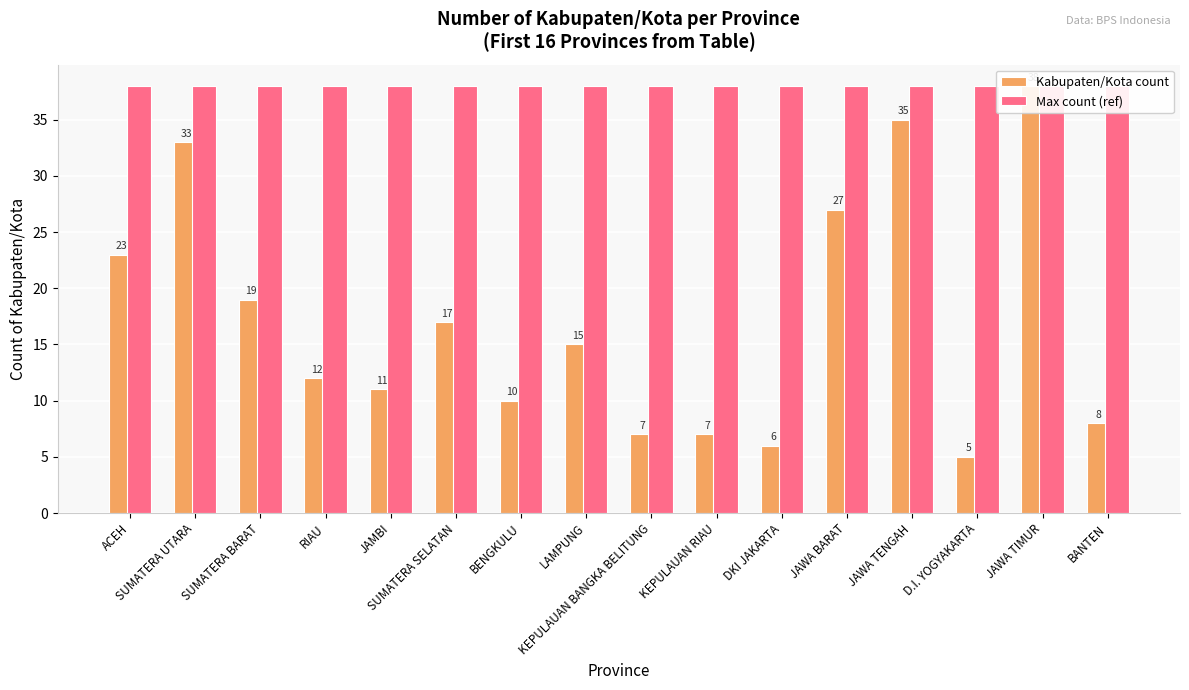

The value of Kabupaten/Kota count at SUMATERA UTARA is 18. True or false?

False